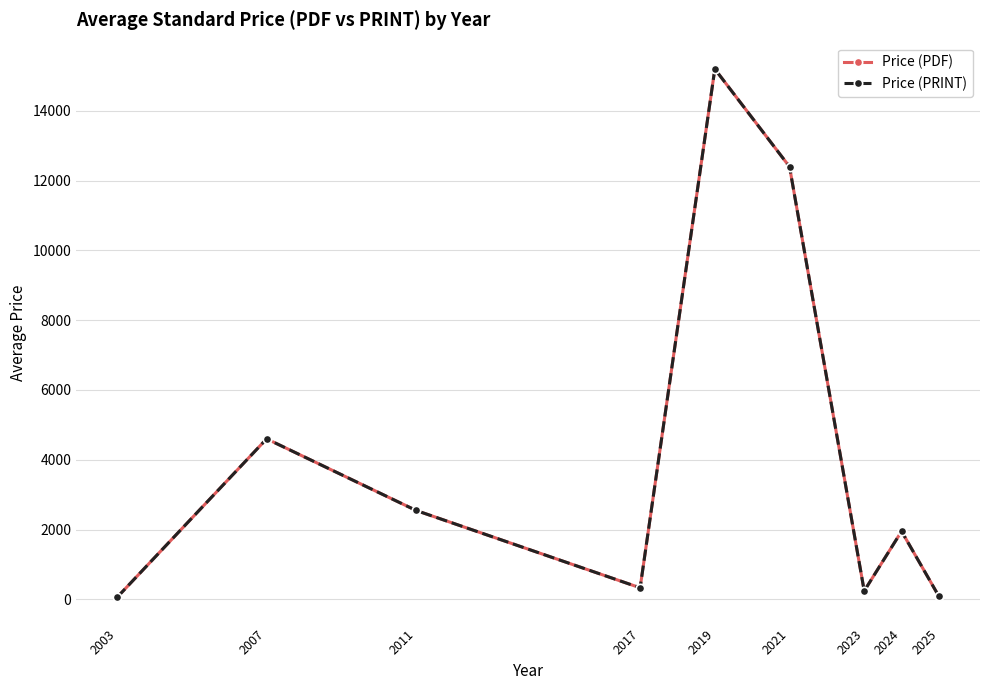

Does the chart have visible grid lines?

Yes